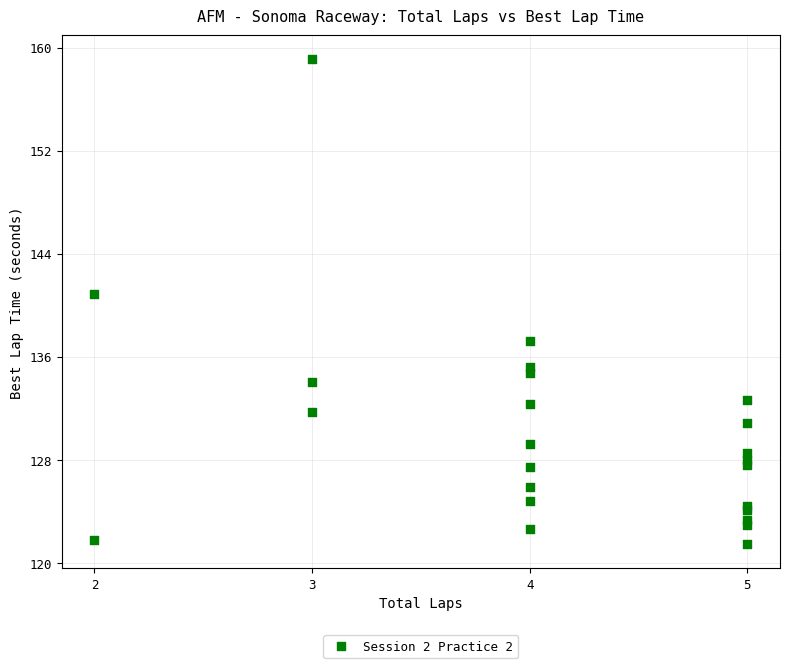

What Y value in the scatter plot is closest to 140?

140.9